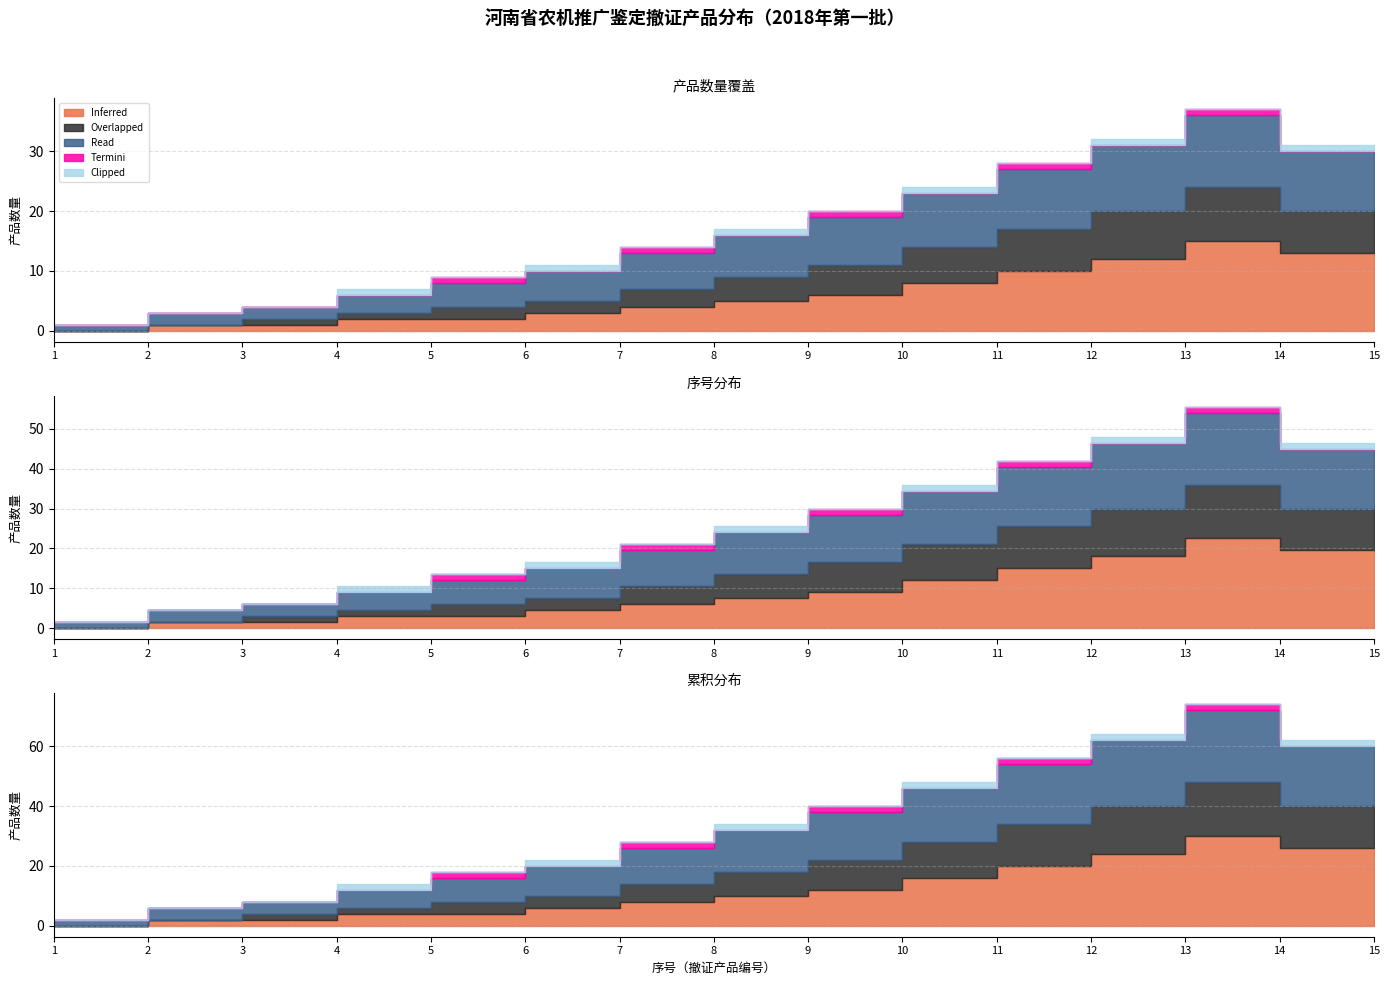

The value of Clipped at 2 is 0. True or false?

True